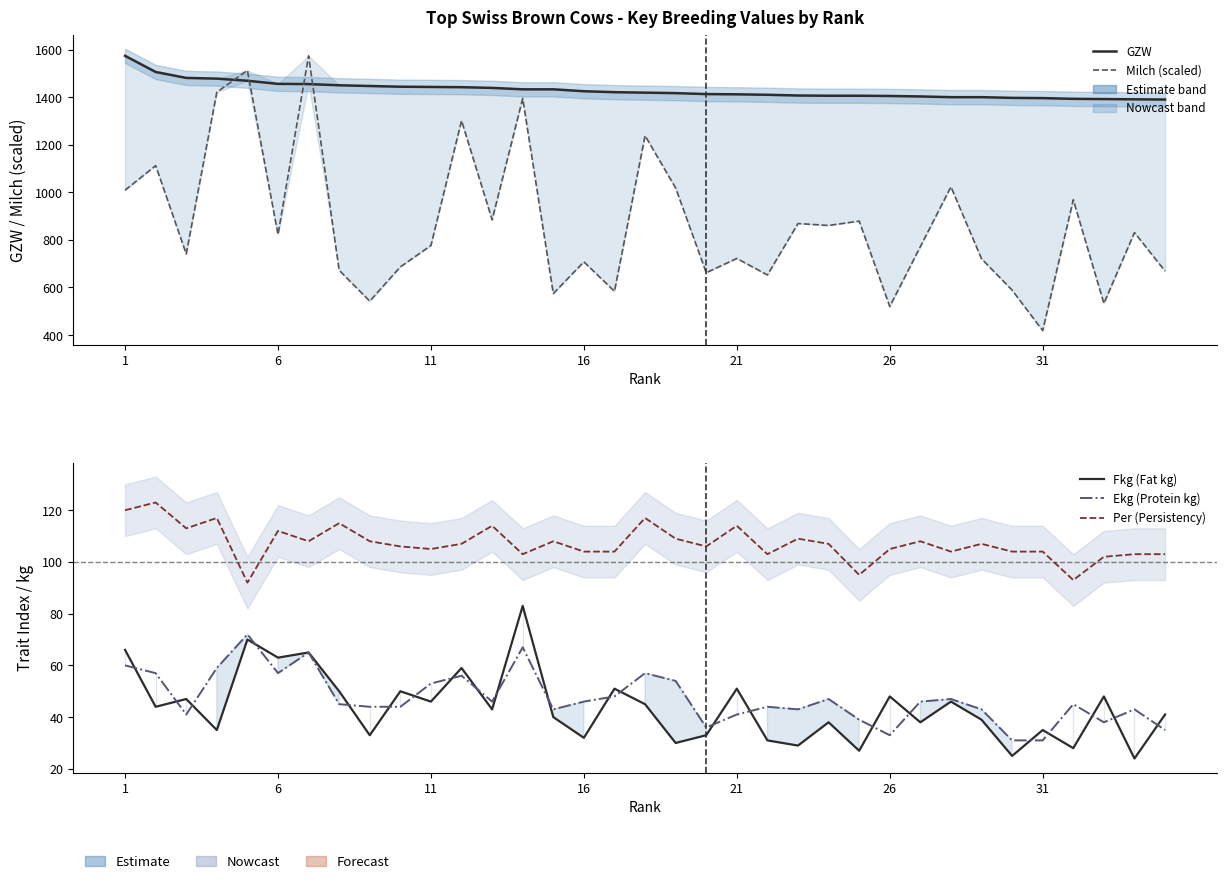

Which series changed the most between 21 and 34?

Milch kg (scaled)